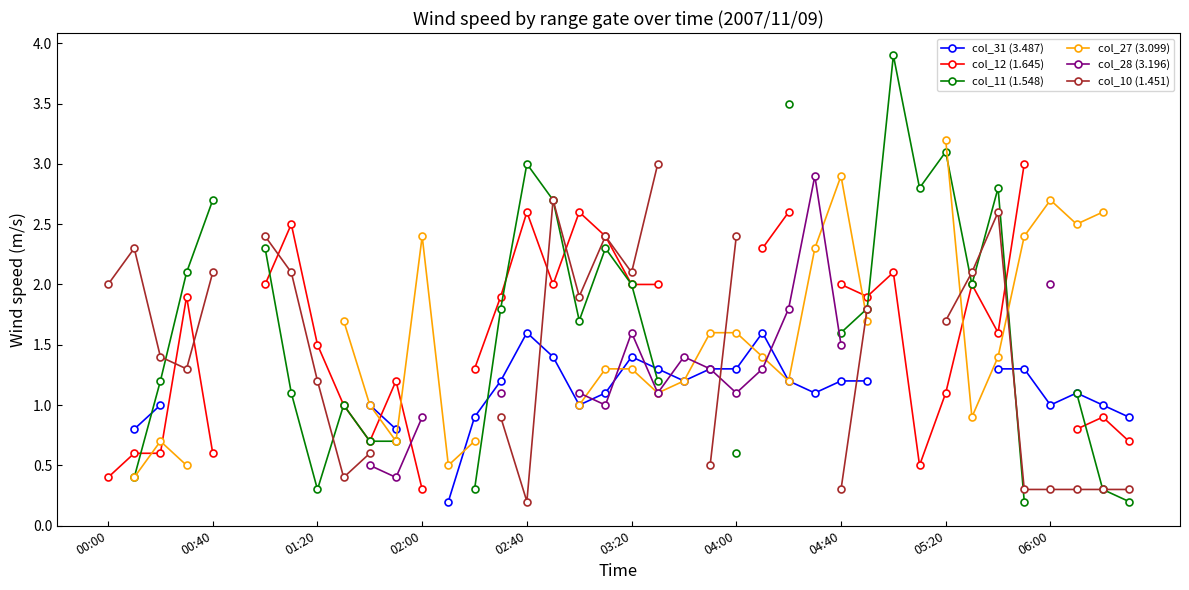

What is the value of the col_12 (1.645) point at the 13th from the left?

0.3